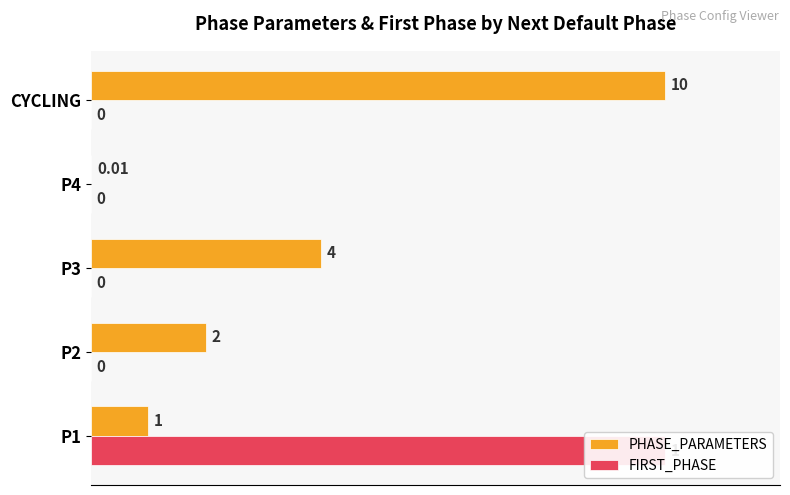

Which series has the largest total across all categories?

PHASE_PARAMETERS